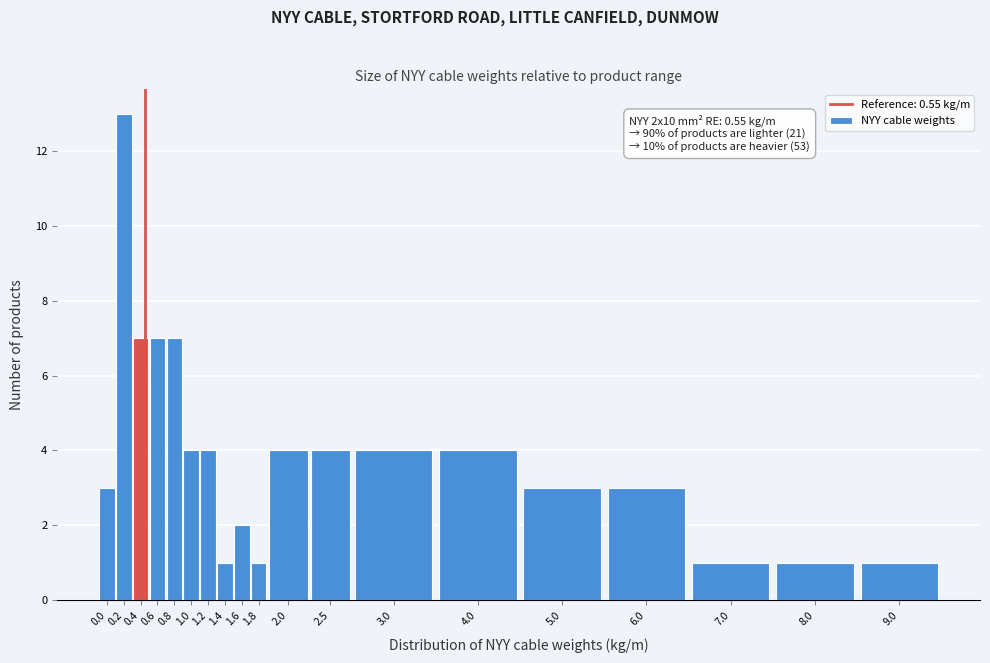

Reading left to right, what are all the values shown in this chart?

0.0=3	0.2=13	0.4=7	0.6=7	0.8=7	1.0=4	1.2=4	1.4=1	1.6=2	1.8=1	2.0=4	2.5=4	3.0=4	4.0=4	5.0=3	6.0=3	7.0=1	8.0=1	9.0=1